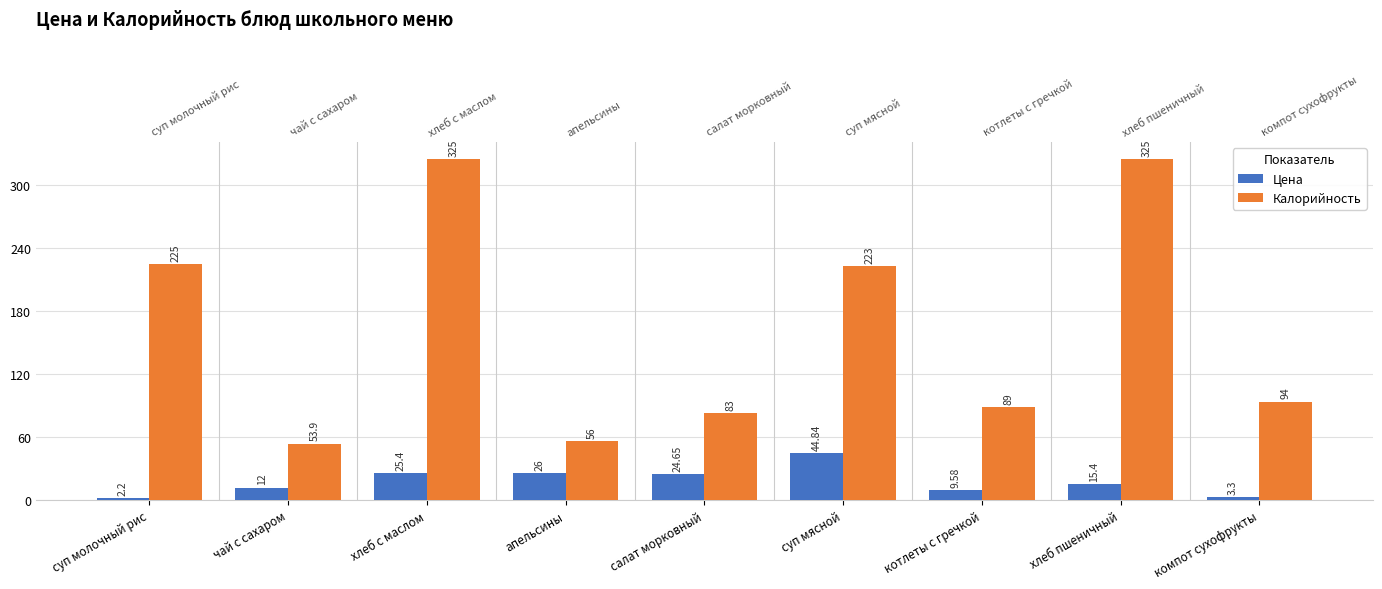

How many series are shown in this chart?

2